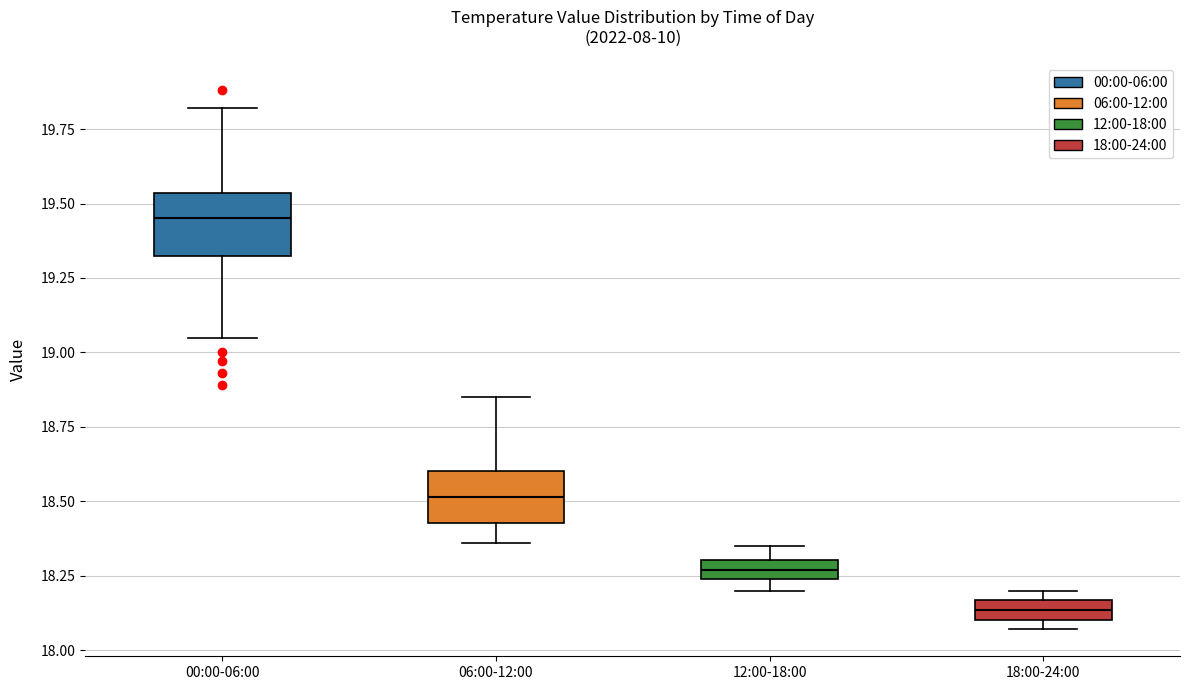

Which box has the highest median line?

00:00-06:00